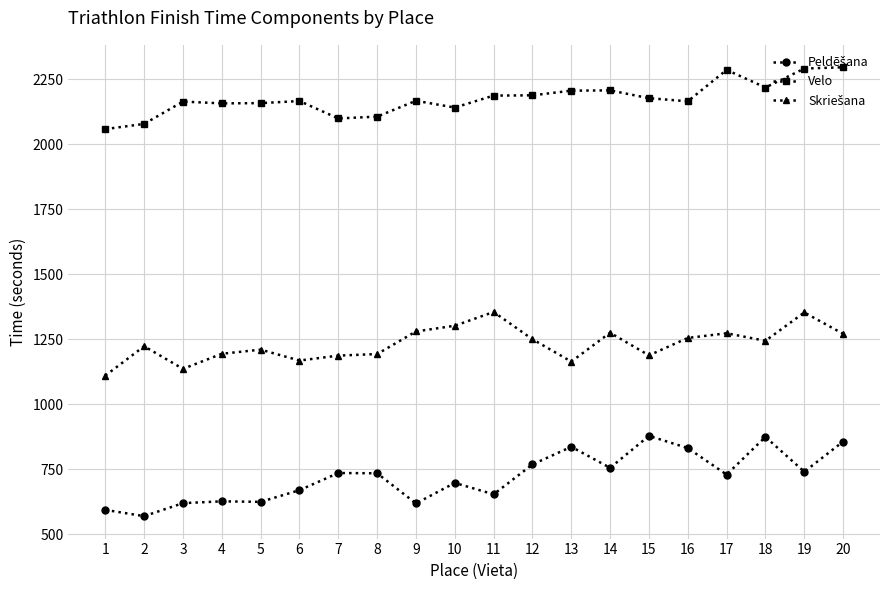

What is the difference between the highest and lowest values at 2?

1510